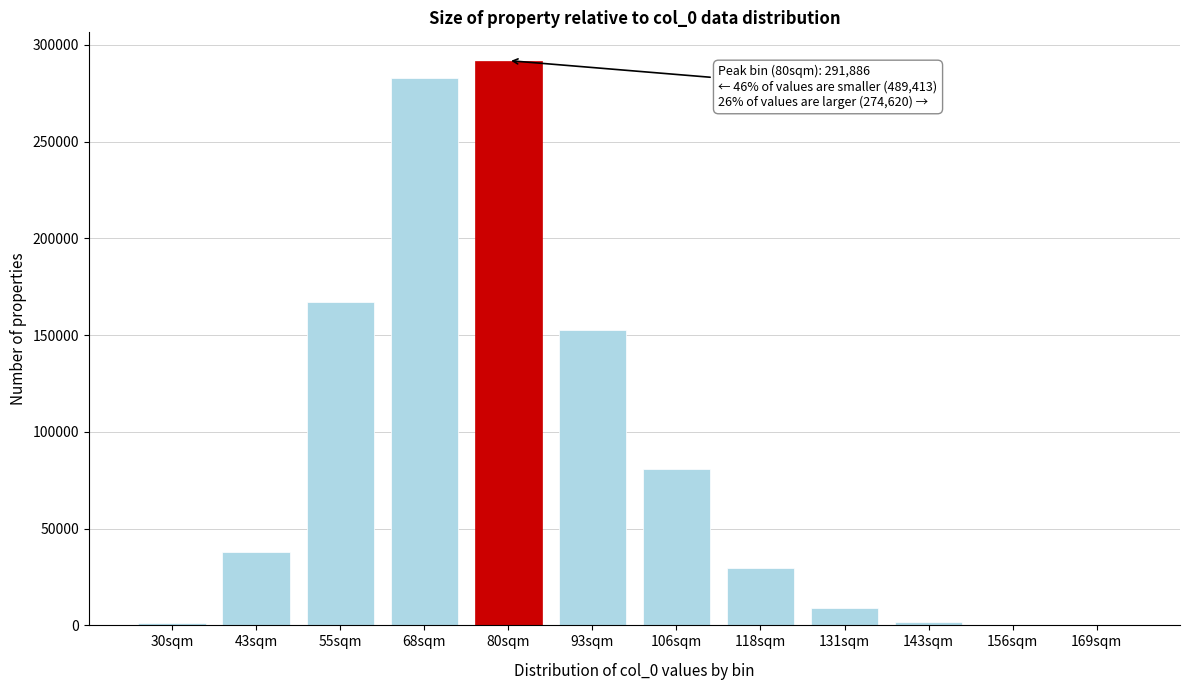

Which has a higher value, 106sqm or 118sqm?

106sqm